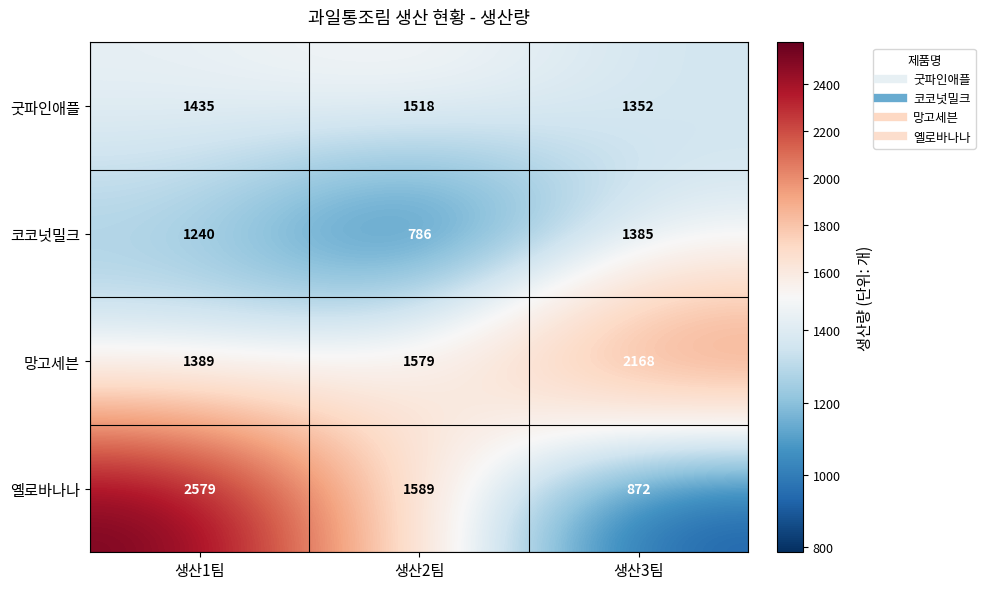

What is the smallest value displayed?

786